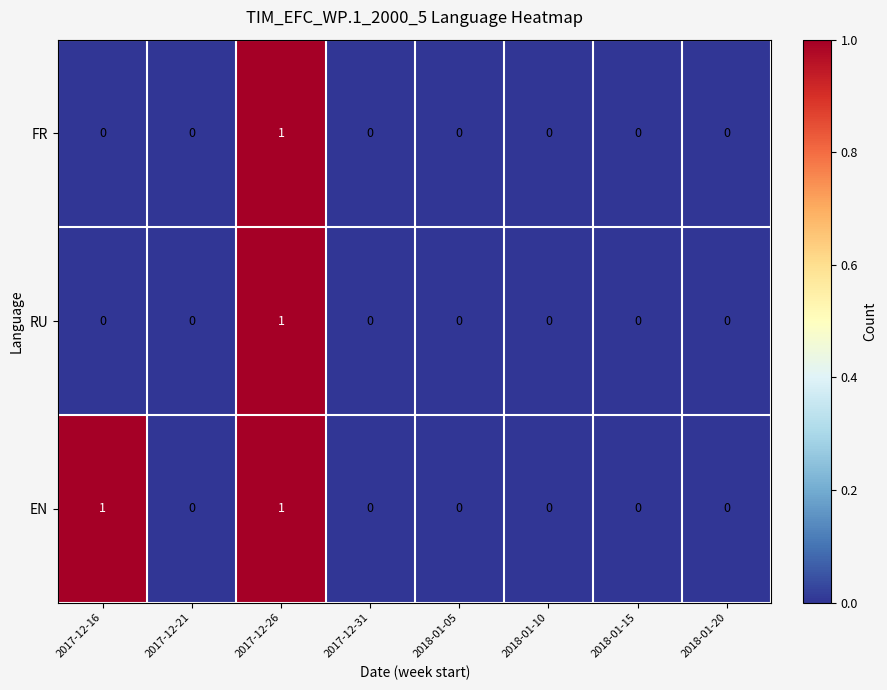

Is it true that FR equals 0 at 2018-01-10?

True